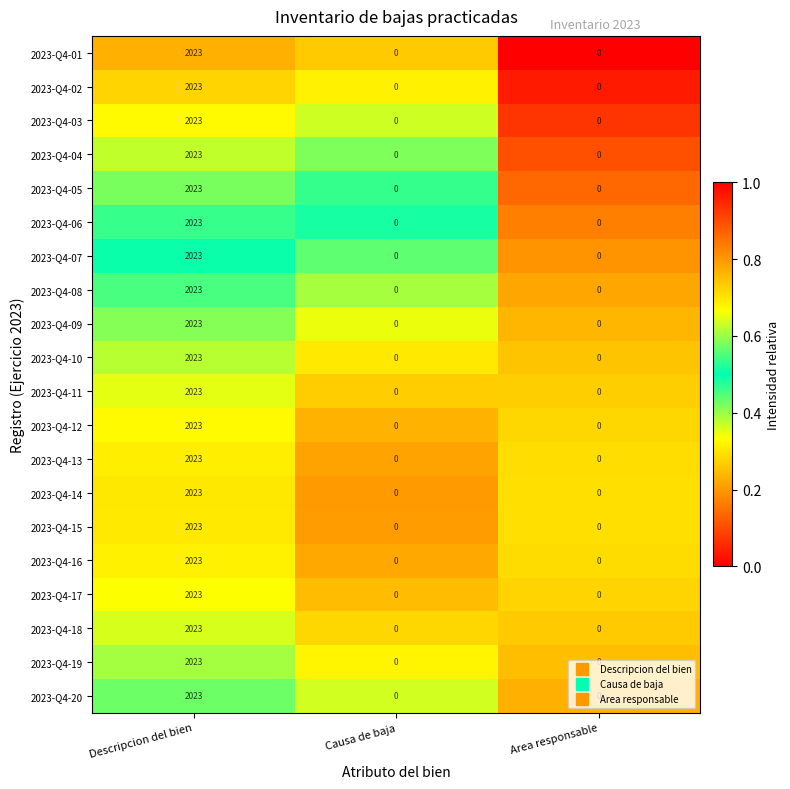

What is the highest value of the 2023-Q4-20 series?

2023